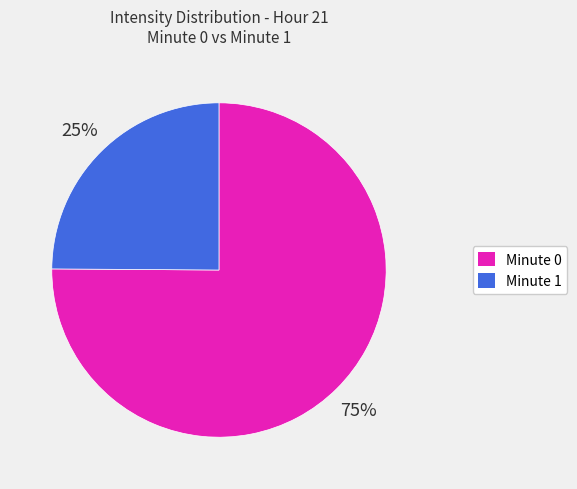

To the nearest percent, what is the difference between the largest and smallest slice percentages?

50%